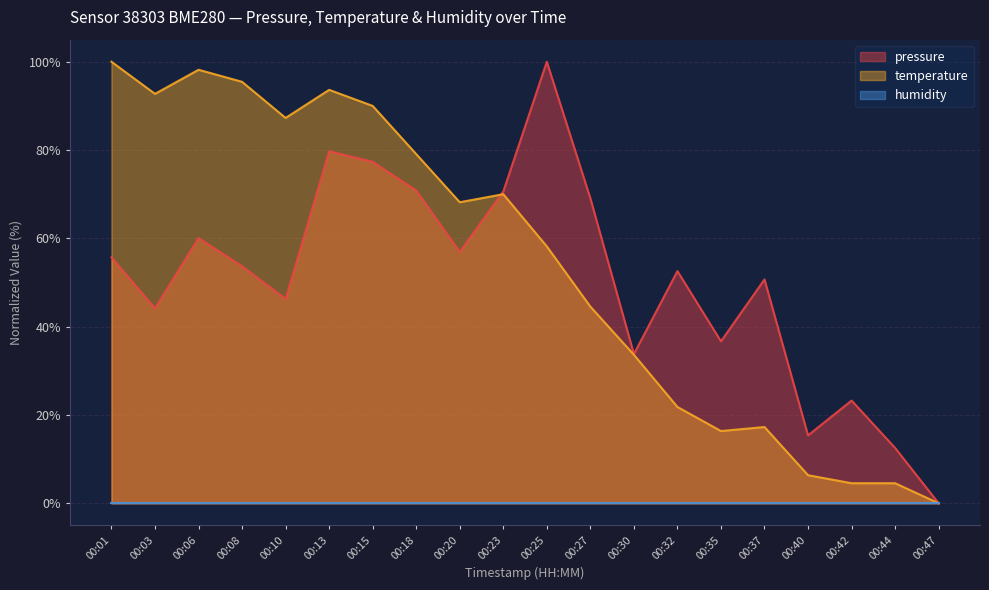

How many interior local valleys does the temperature series have?

4